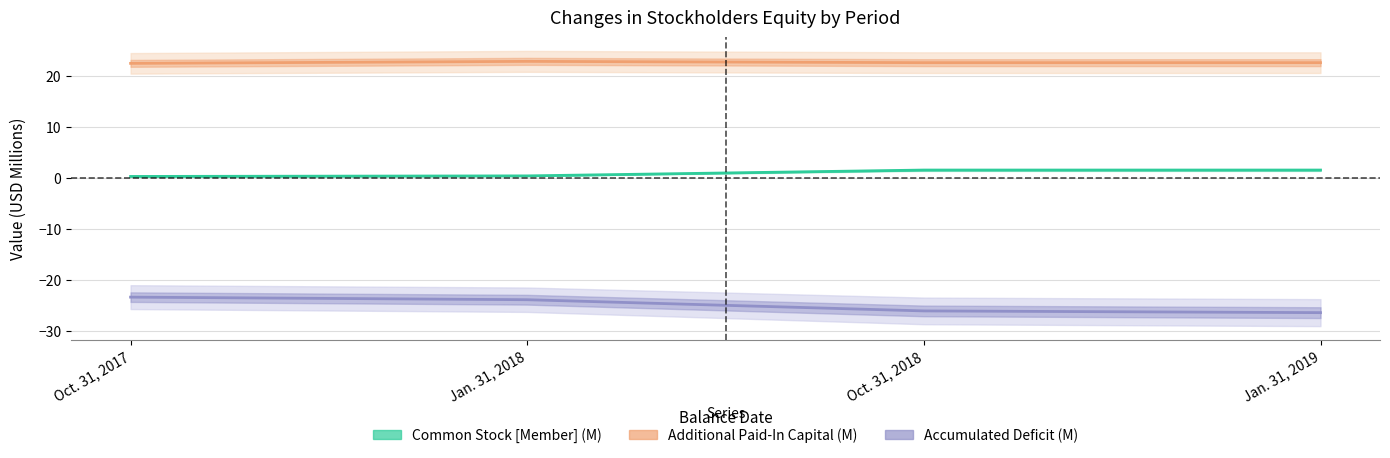

Which label corresponds to the smallest value in the chart?

Jan. 31, 2019